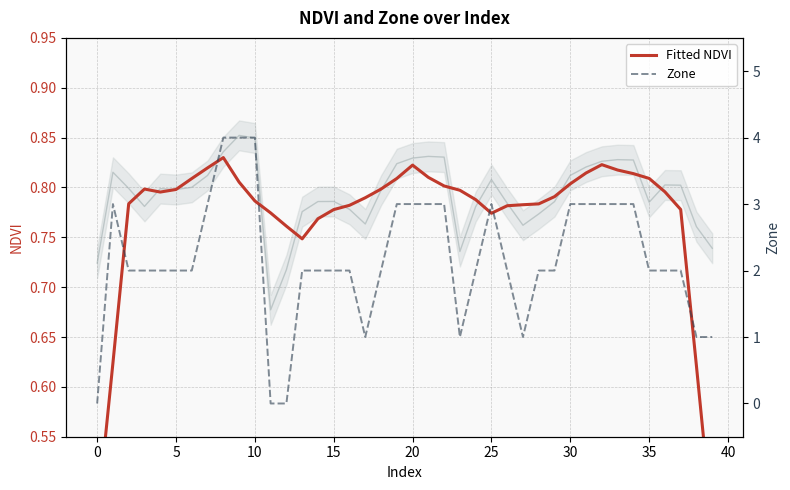

Where is Fitted NDVI nearest to the value 0?

39